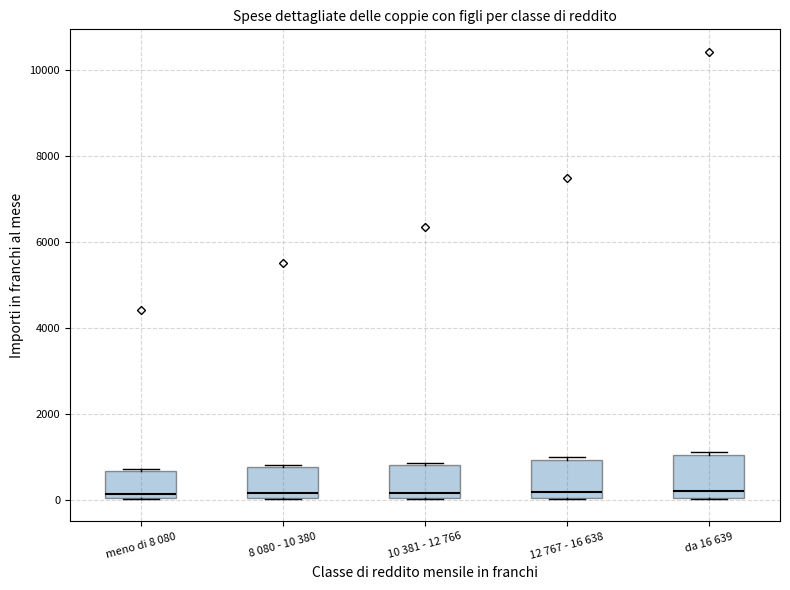

Reading left to right, read every box against the y-axis: the position of its median line, the range the box covers, and the ends of its whiskers. The values are not printed on the chart, so give them approximately, as read against the axis.

meno di 8 080: median 200, box 0 to 600, whiskers 0 to 800
8 080 - 10 380: median 200, box 0 to 800, whiskers 0 to 800
10 381 - 12 766: median 200, box 0 to 800, whiskers 0 to 800
12 767 - 16 638: median 200, box 0 to 1000, whiskers 0 to 1000 (just above the box's upper edge)
da 16 639: median 200, box 0 to 1000, whiskers 0 to 1200